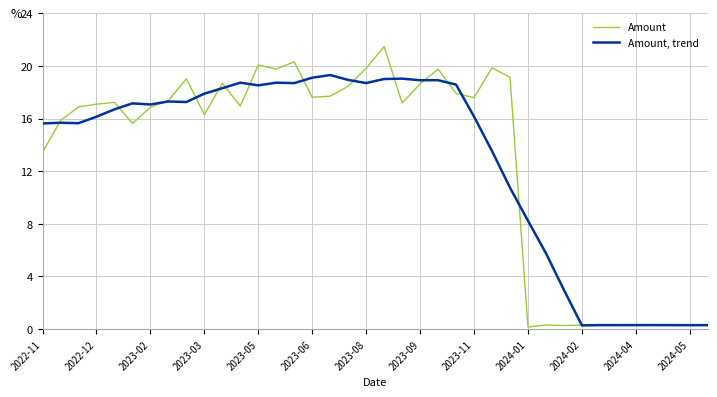

Which series has the largest range (max minus min)?

Amount